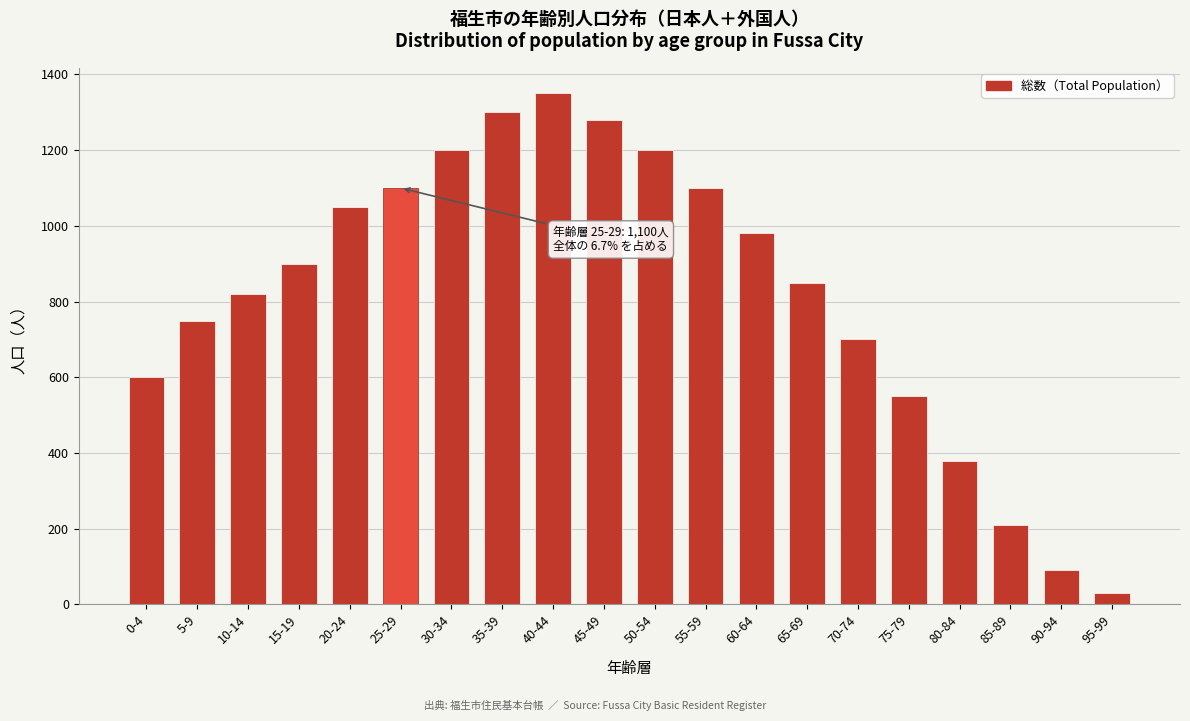

Reading left to right, extract all data points from this chart.

600	750	820	900	1050	1100	1200	1300	1350	1280	1200	1100	980	850	700	550	380	210	90	30